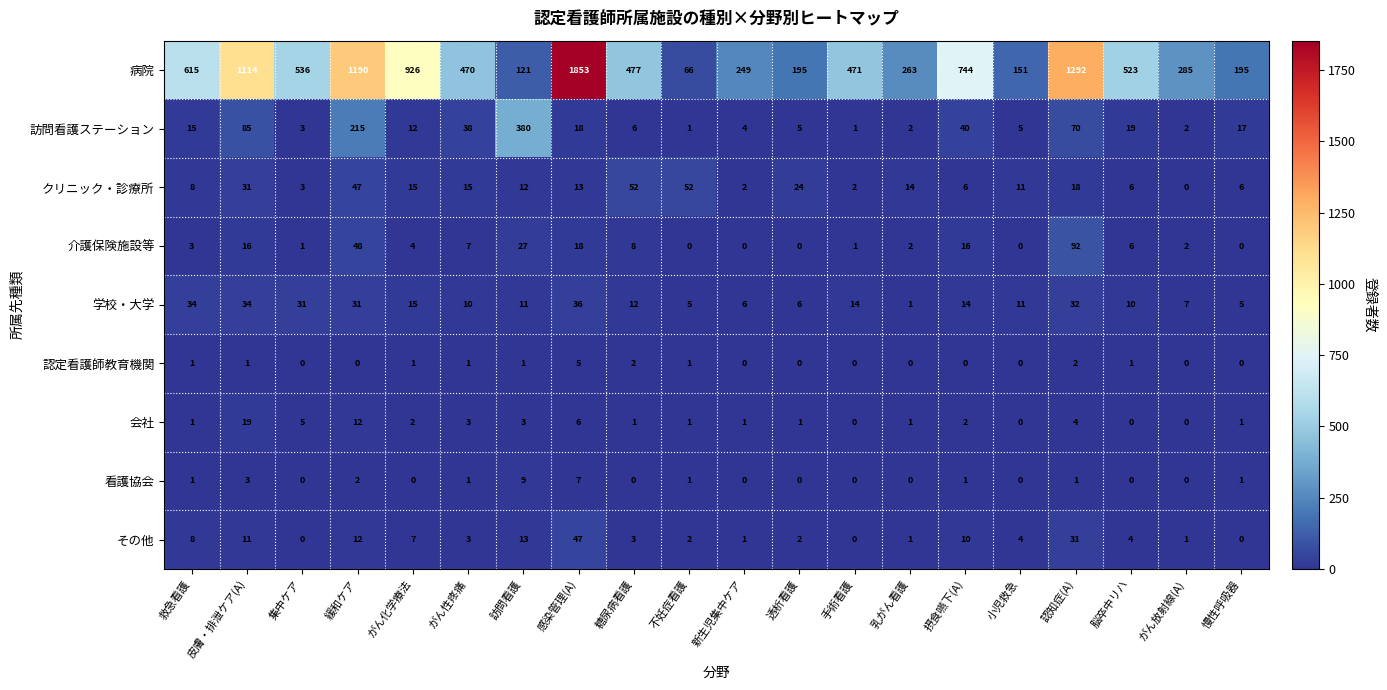

List the series in order of their peak value, lowest first.

認定看護師教育機関, 看護協会, 会社, 学校・大学, その他, クリニック・診療所, 介護保険施設等, 訪問看護ステーション, 病院